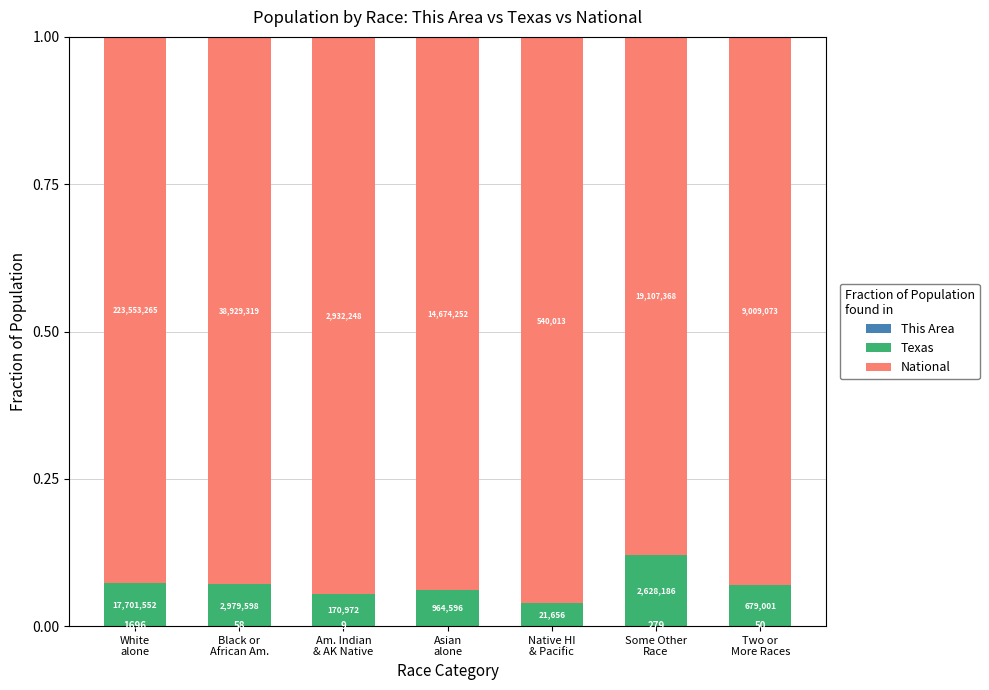

At which category is the sum across all series the highest?

Asian
alone